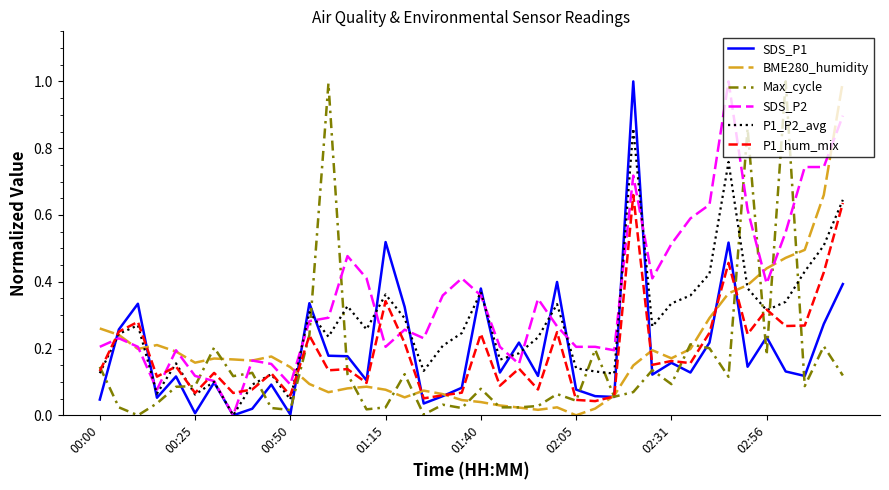

Which series has the largest total across all categories?

SDS_P2